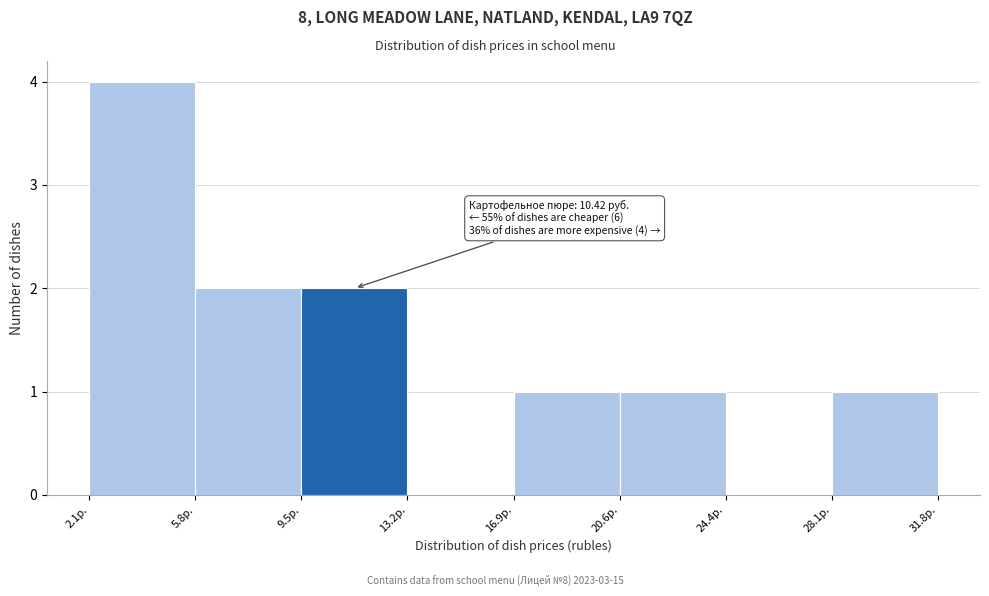

Over which range of the x-axis is the bar tallest?

2.0 to 6.0